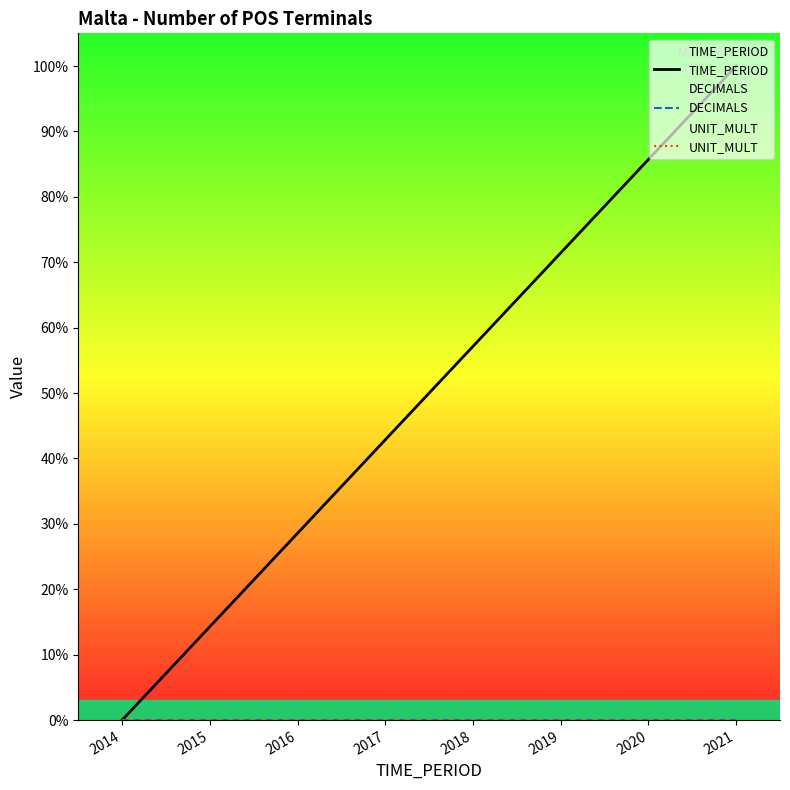

Which category has the highest value in the DECIMALS series?

2014